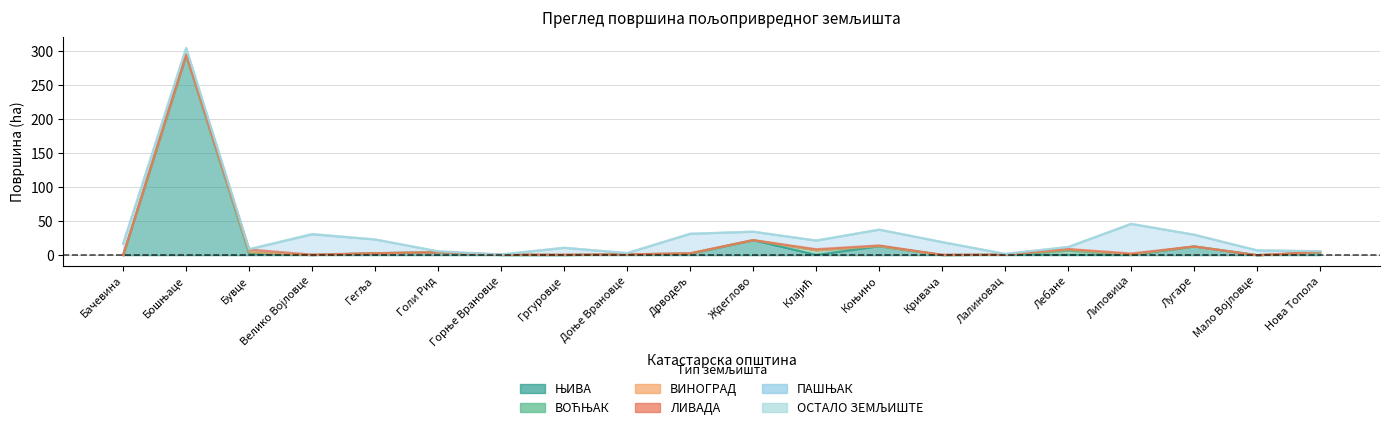

Between which two adjacent categories do ПАШЊАК and ЊИВА first intersect?

Бачевина and Бошњаце